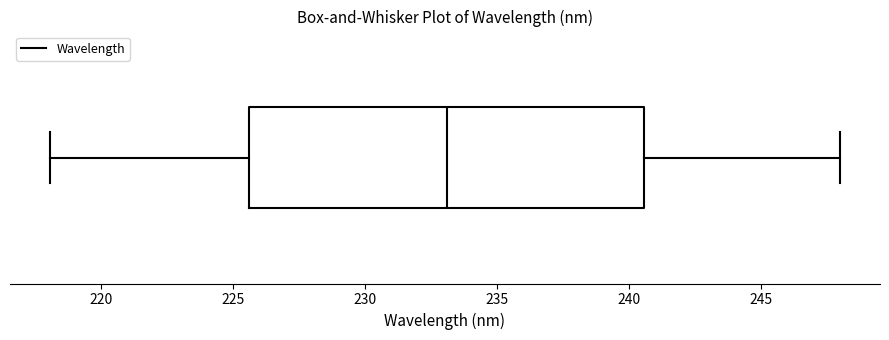

Read this box plot against the x-axis: the position of the median line, the range covered by the box, and the ends of both whiskers. The values are not printed on the chart, so give them approximately, as read against the axis.

median 233.0, box 225.5 to 240.5, whiskers 218.0 to 248.0